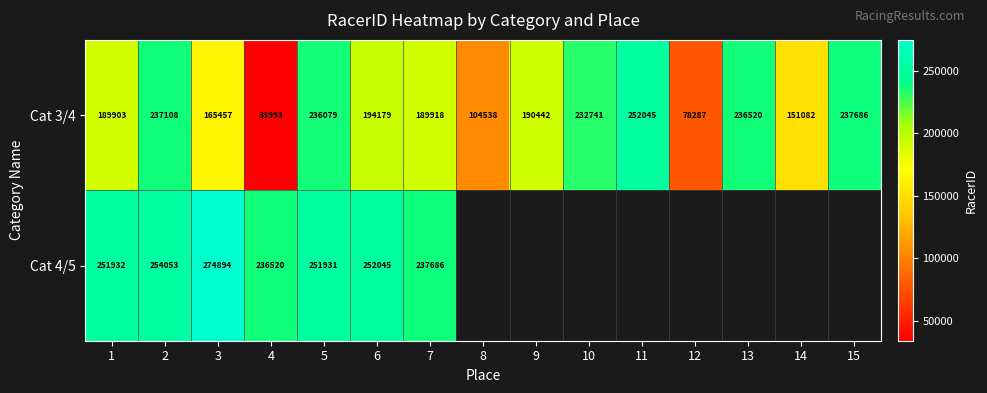

At which label does Cat 3/4 reach its peak?

11